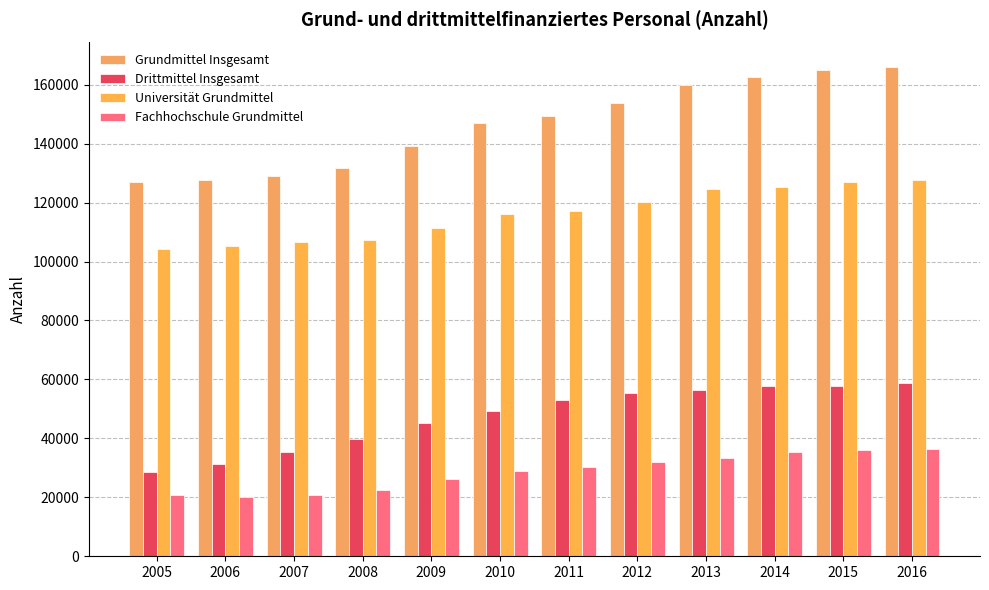

Which series has the largest range (max minus min)?

Grundmittel Insgesamt